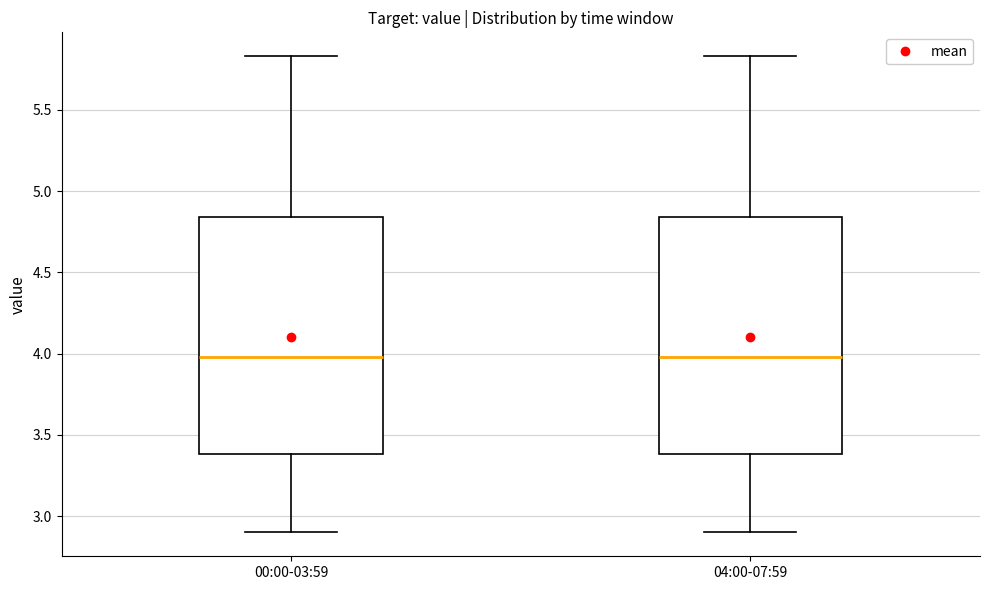

Reading left to right, transcribe this box plot: for each box, give where its median line is, the range the box spans, and where its two whiskers end, as read against the y-axis. The values are not printed on the chart, so give them approximately, as read against the axis.

00:00-03:59: median 4.00, box 3.40 to 4.85, whiskers 2.90 to 5.85
04:00-07:59: median 4.00, box 3.40 to 4.85, whiskers 2.90 to 5.85